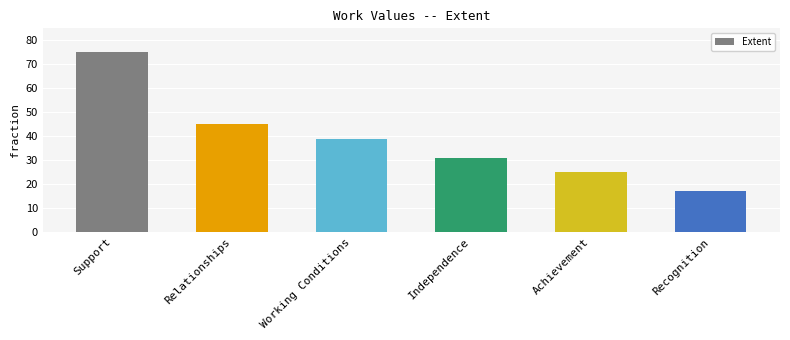

What is the ratio of the value at Working Conditions to the value at Independence?

1.3